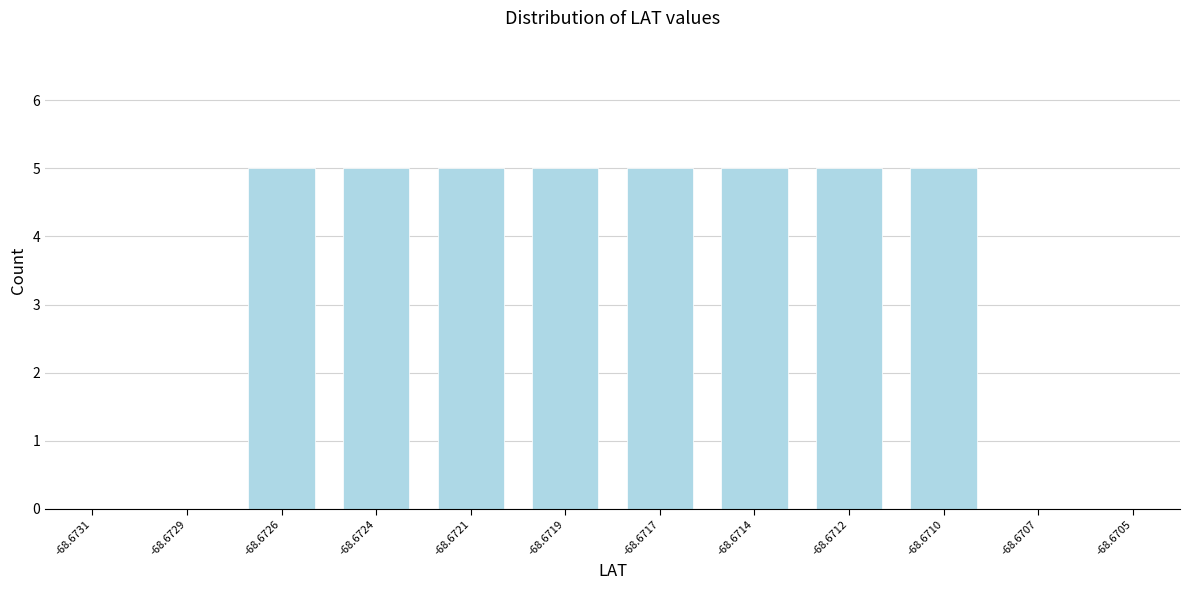

Reading right to left, transcribe all the data shown in this chart.

-68.6705=0	-68.6707=0	-68.6710=5	-68.6712=5	-68.6714=5	-68.6717=5	-68.6719=5	-68.6721=5	-68.6724=5	-68.6726=5	-68.6729=0	-68.6731=0